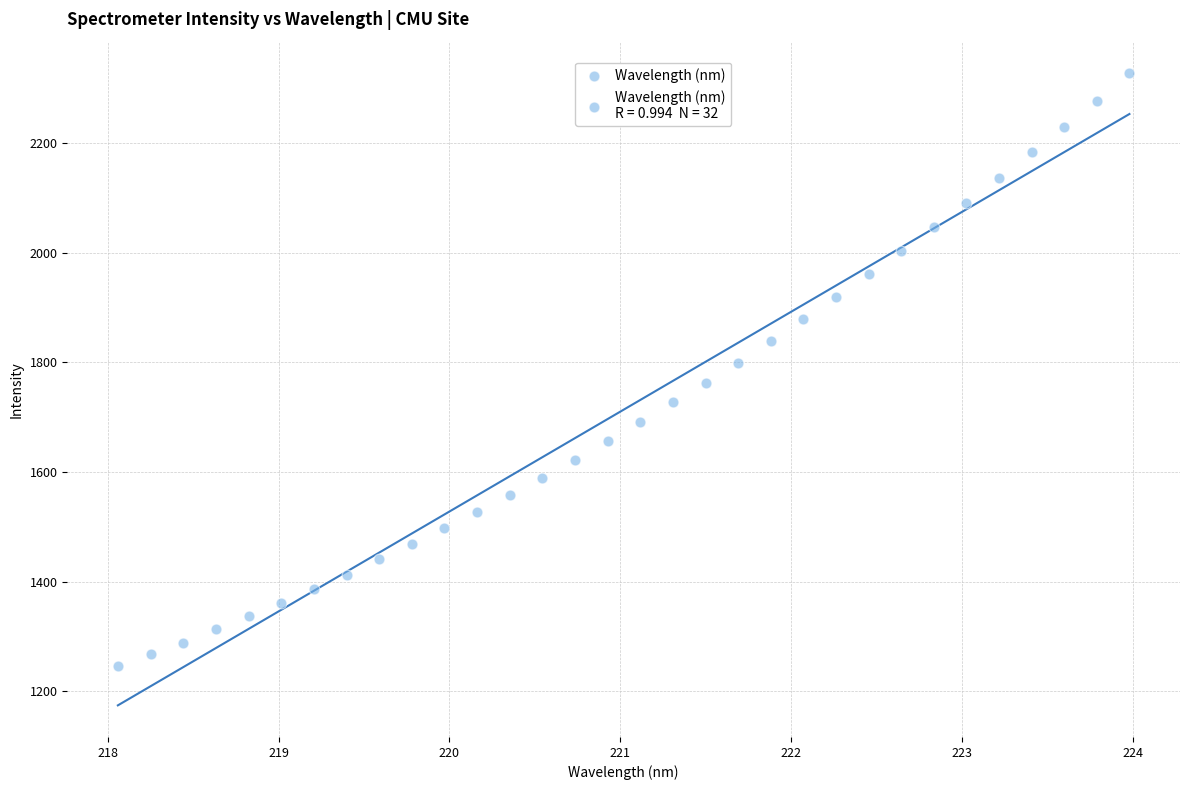

What is the range of Y values (max minus min)?

1082.7